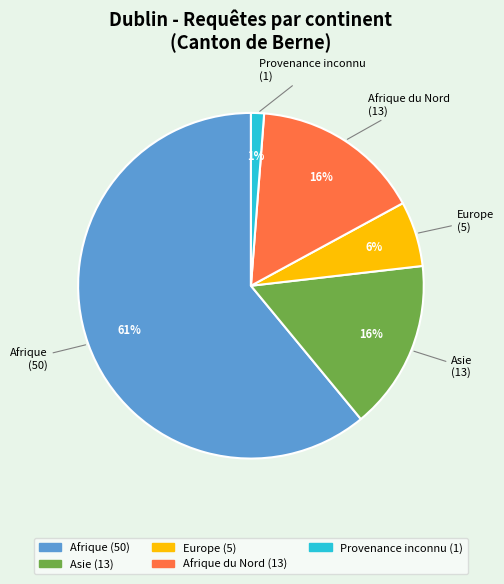

Is there a majority slice in this chart?

Yes